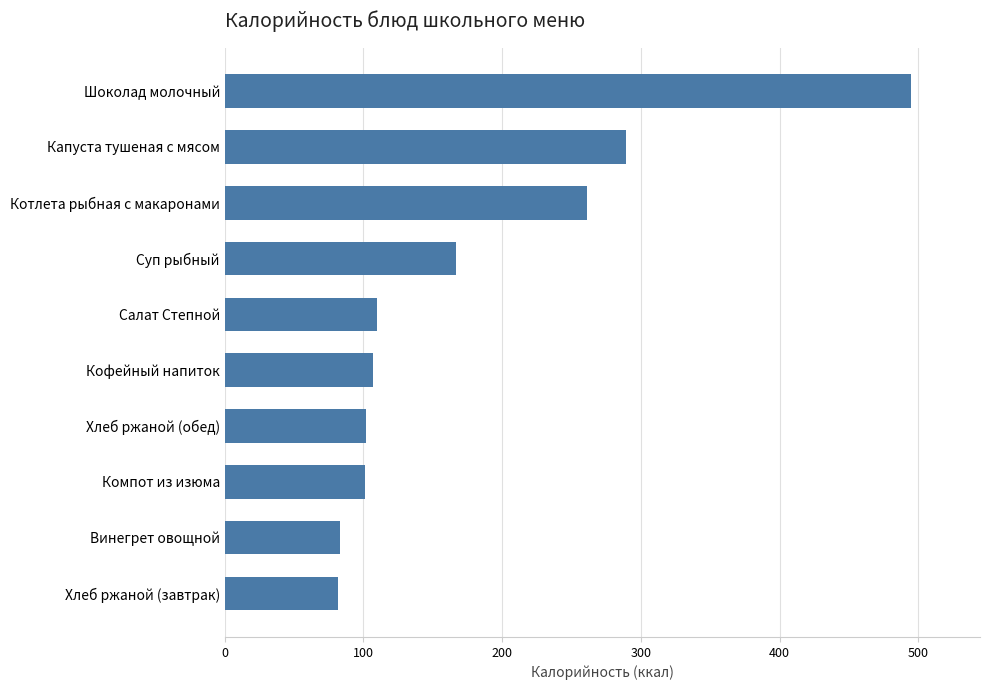

What is the value of the 3rd bar from the top?

261.0